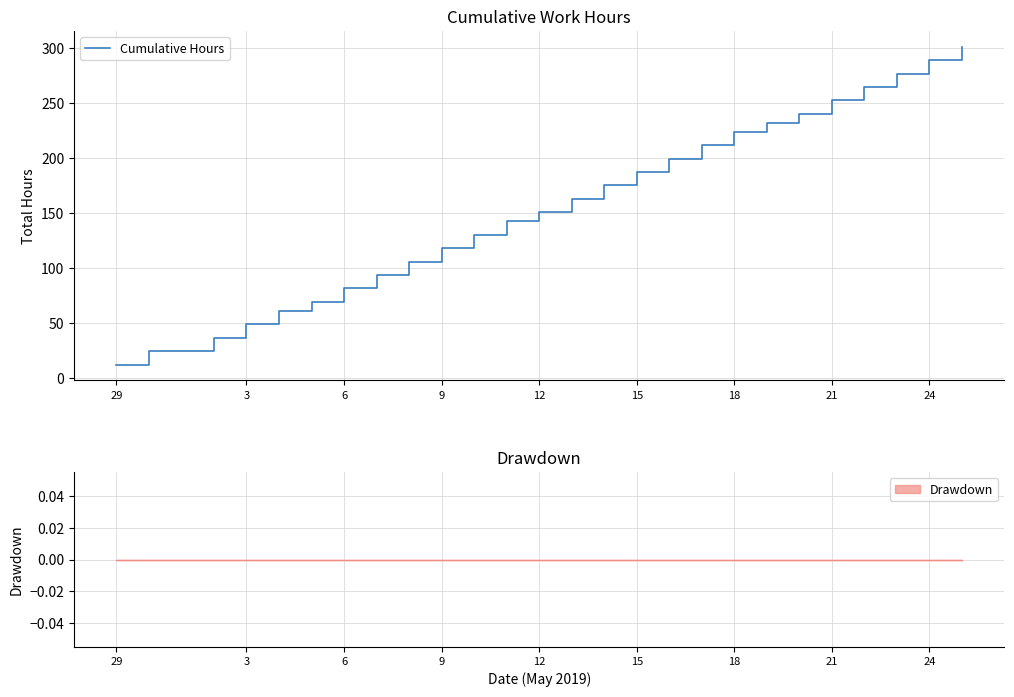

What is the maximum value shown in the chart?

300.9